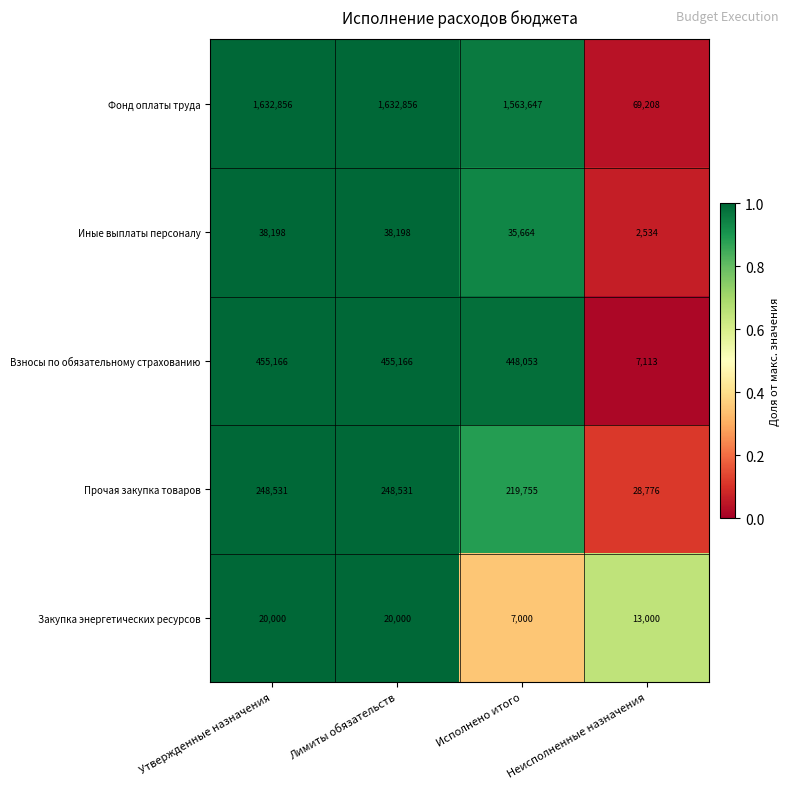

What is the sum of all Прочая закупка товаров values?

745593